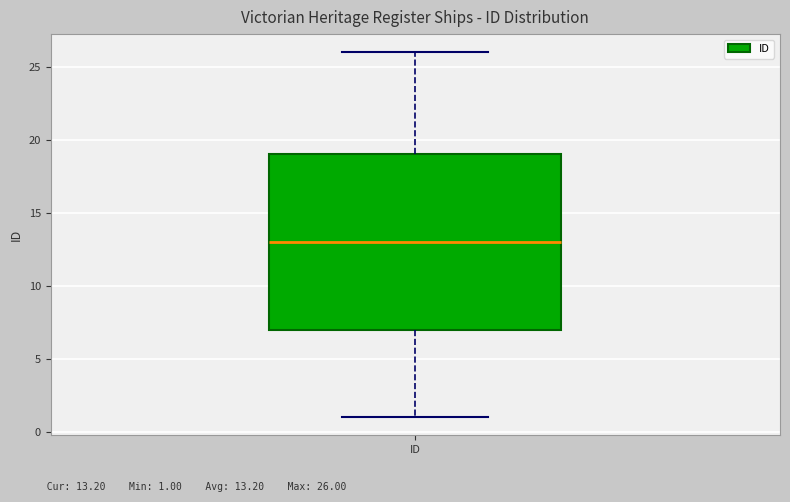

Transcribe this box plot: give where the median line is, the range the box spans, and where the two whiskers end, as read against the y-axis. The values are not printed on the chart, so give them approximately, as read against the axis.

median 13, box 7 to 19, whiskers 1 to 26